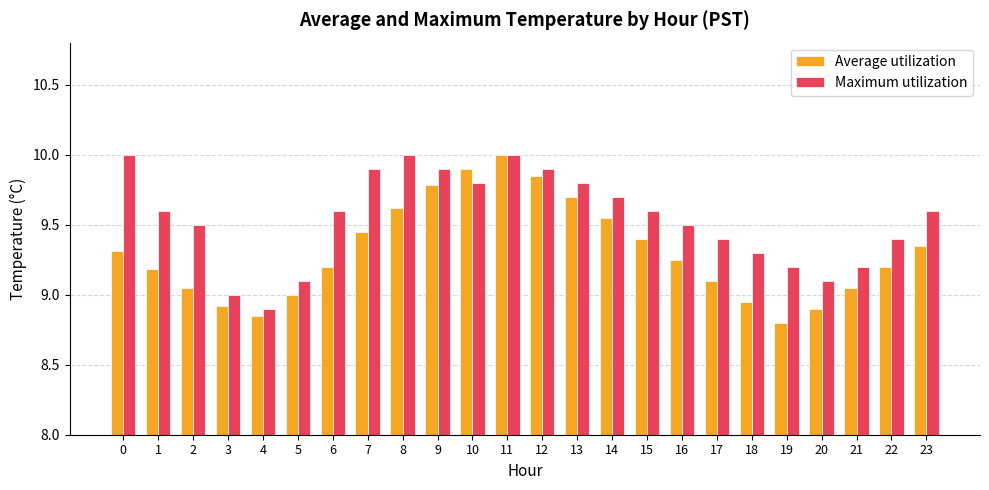

How many groups of bars are there?

24